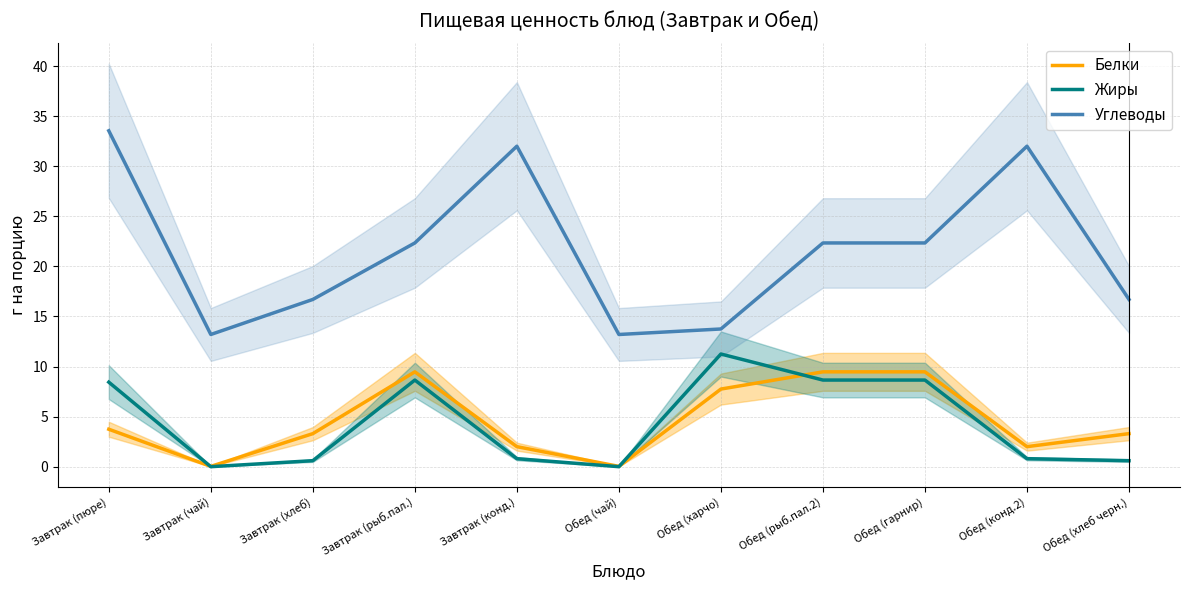

At which category does Белки reach its first local valley?

Завтрак (чай)